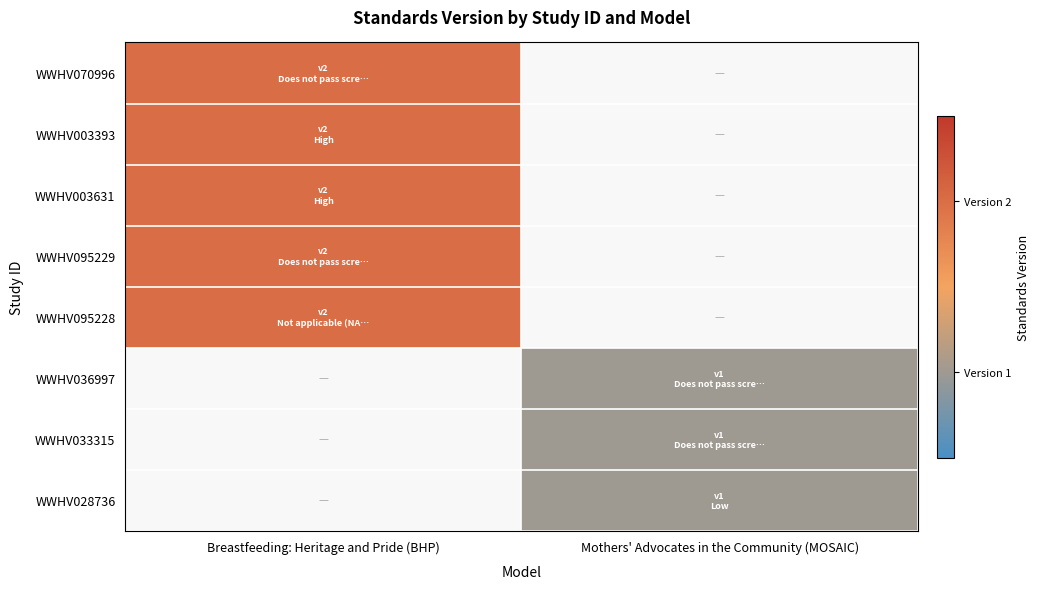

Where is WWHV070996 nearest to the value 2?

Breastfeeding: Heritage and Pride (BHP)